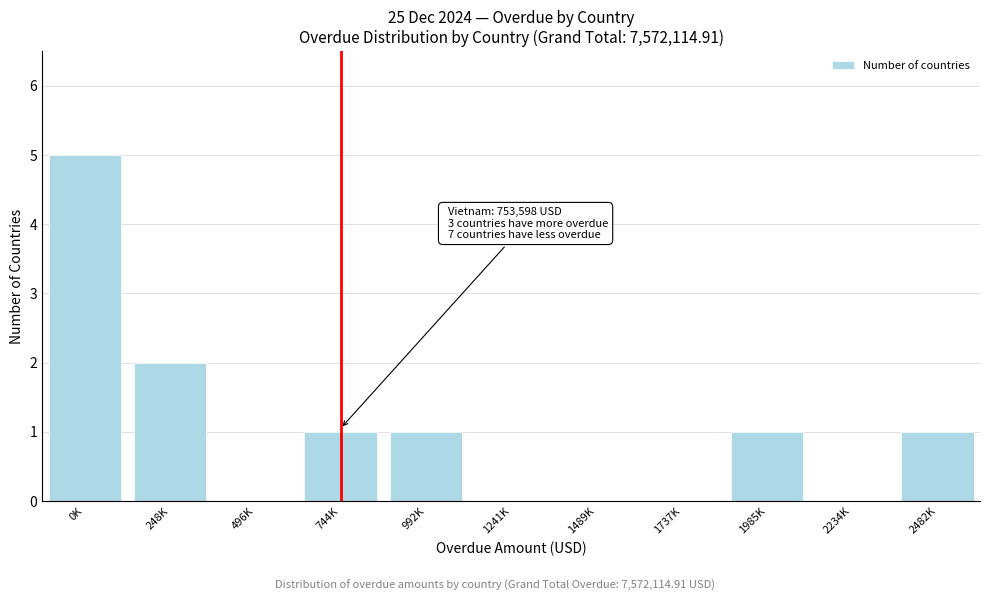

What is the sum of all values?

11